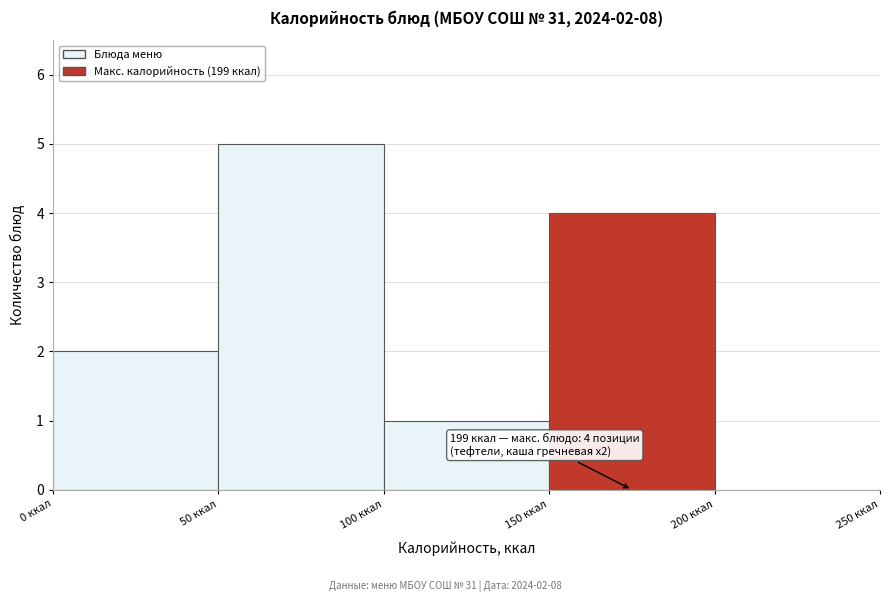

Which range on the x-axis has the tallest bar?

50 to 100